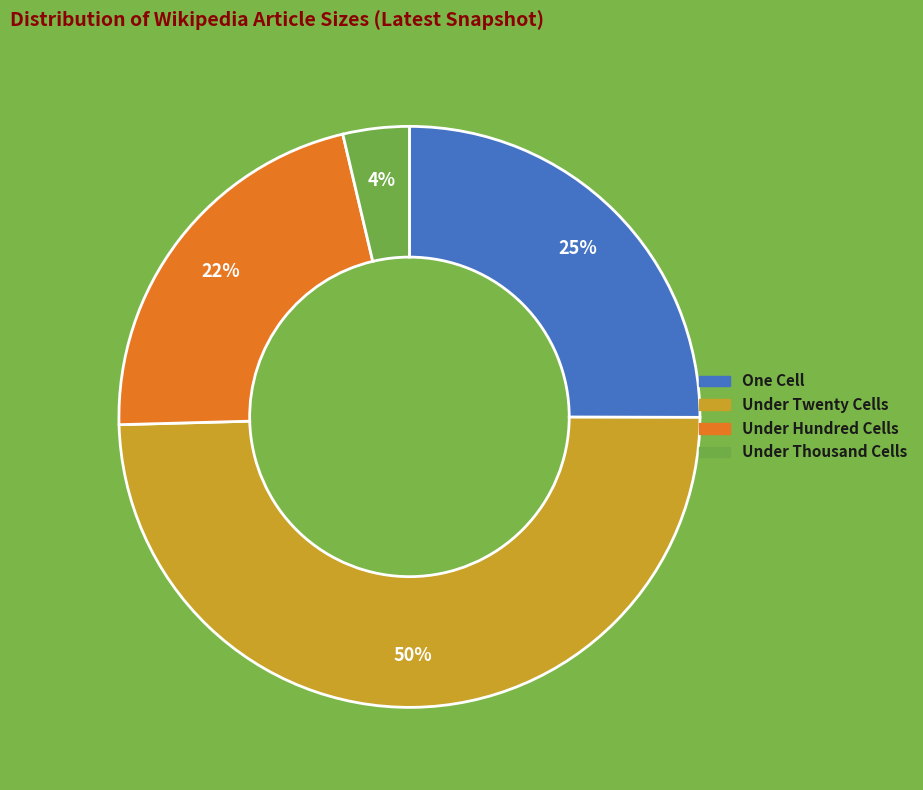

To the nearest percent, what is the average slice percentage?

25%